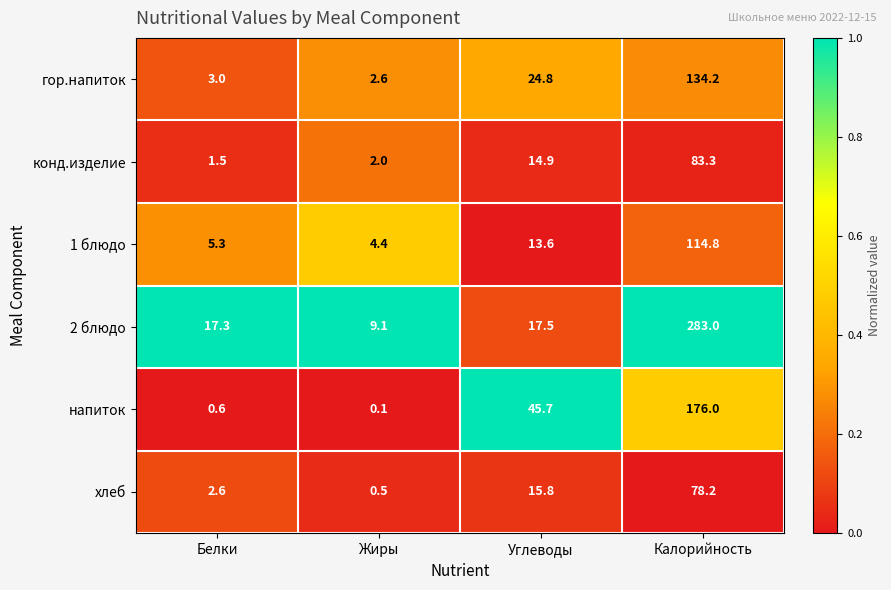

What is the spread (max minus min) of values at Жиры?

9.0